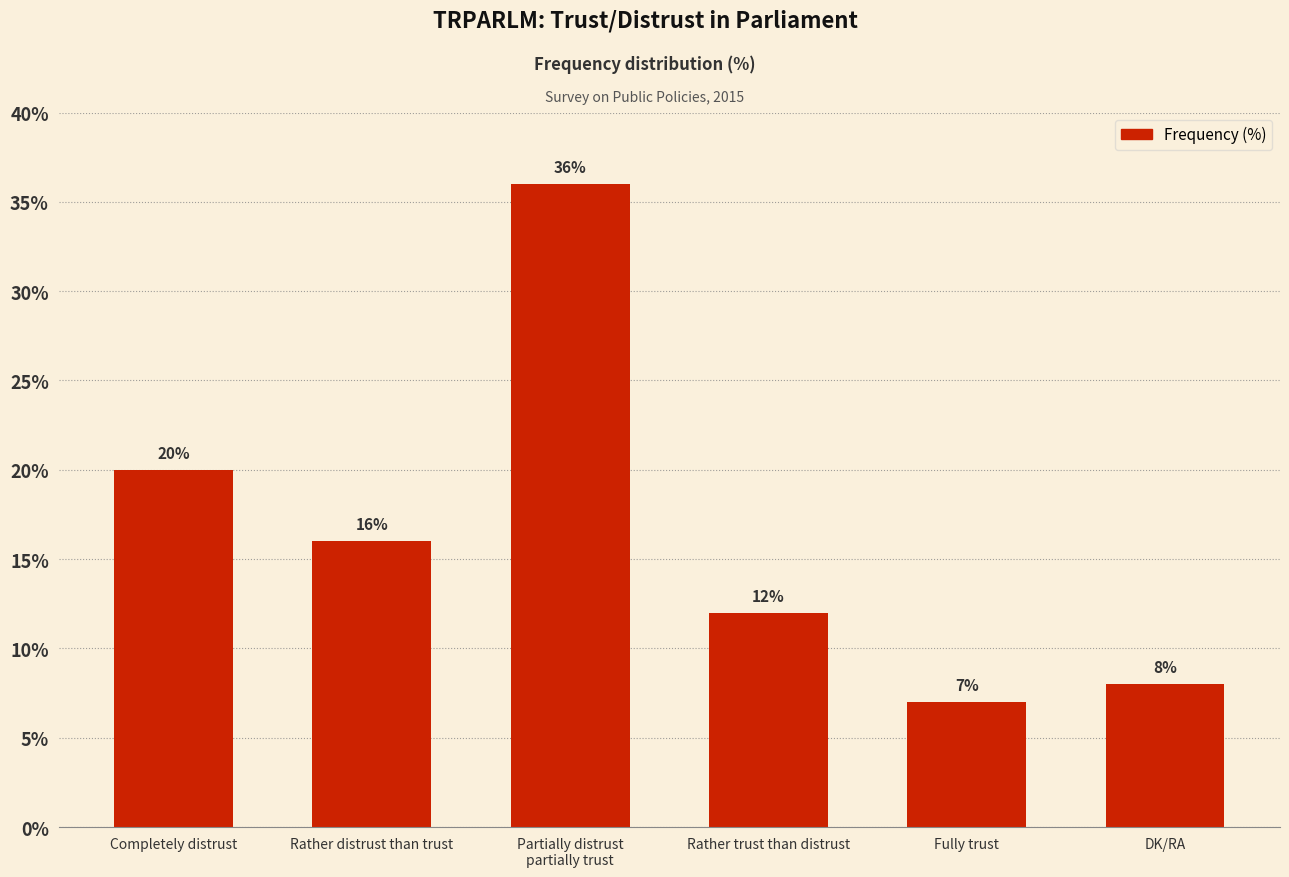

What is the sum of all values?

99